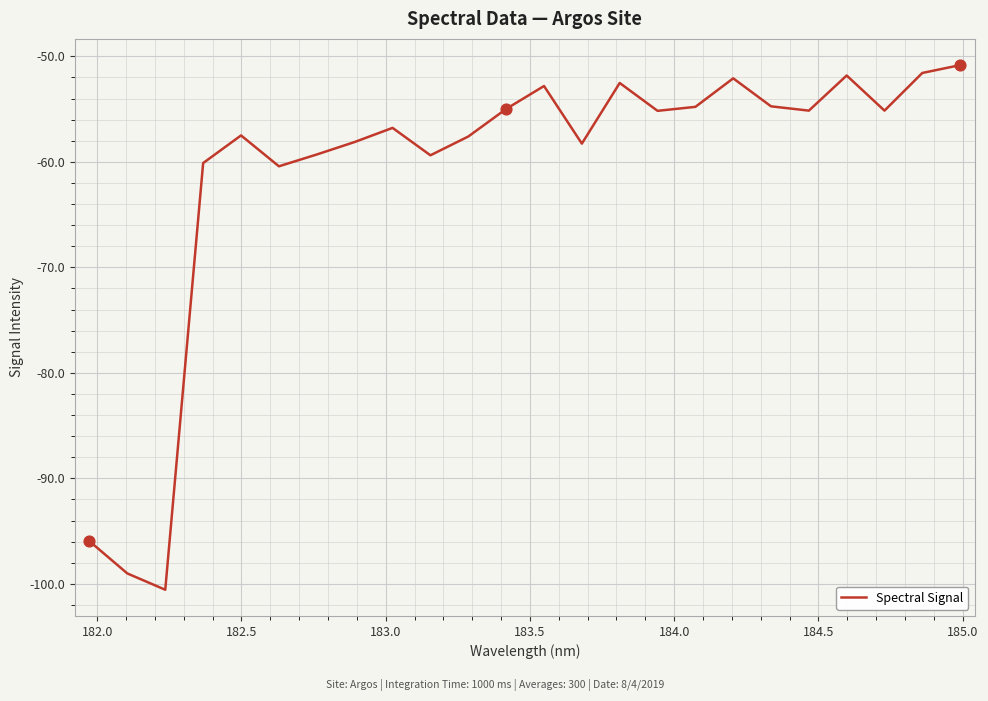

What is the difference between the maximum and minimum values?

49.7